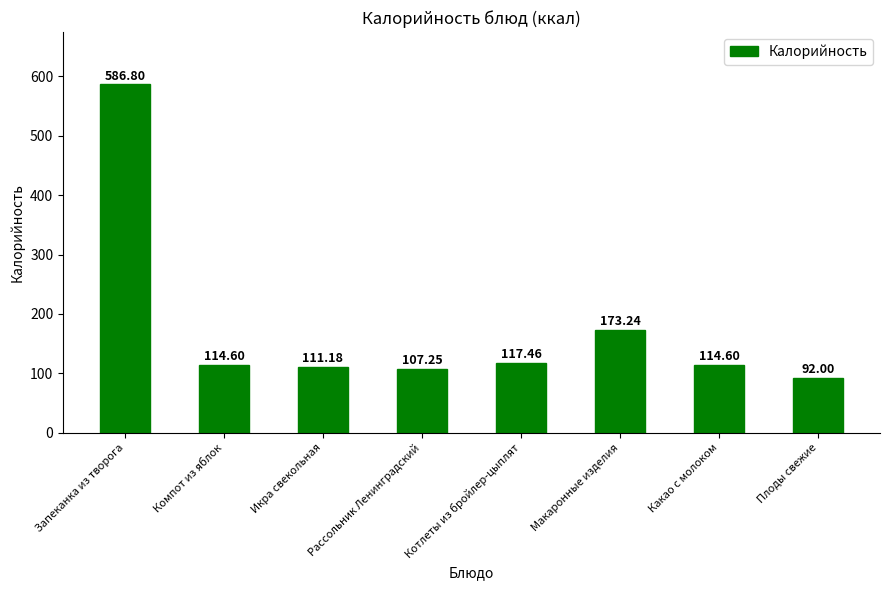

Approximately how many times larger is the value at Компот из яблок compared to Какао с молоком?

1.0